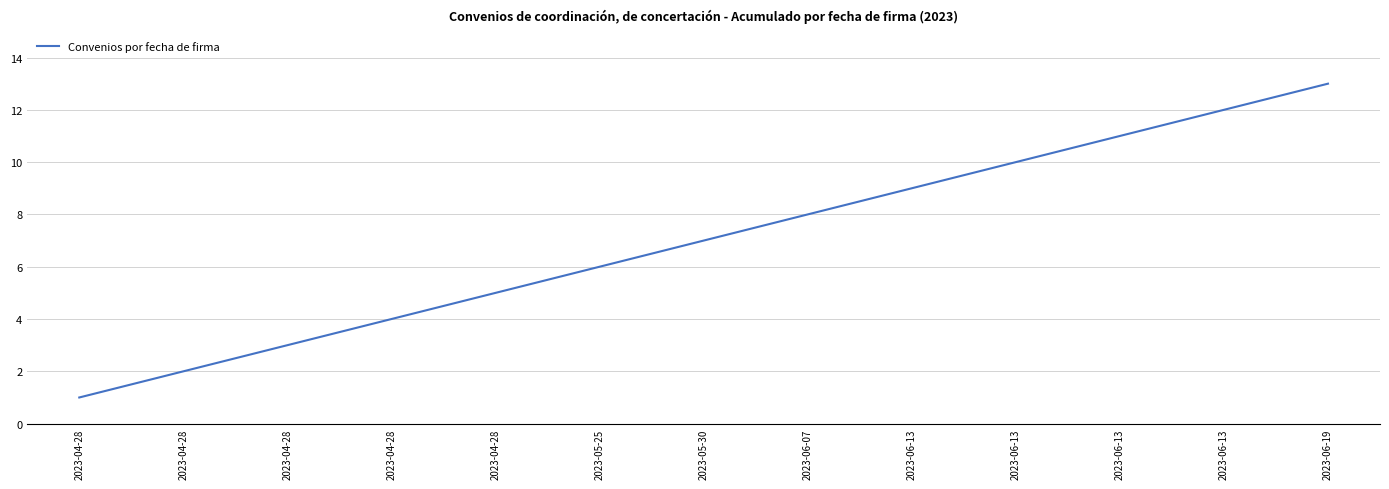

What is the change in value from 2023-04-28 to 2023-05-25?

+3